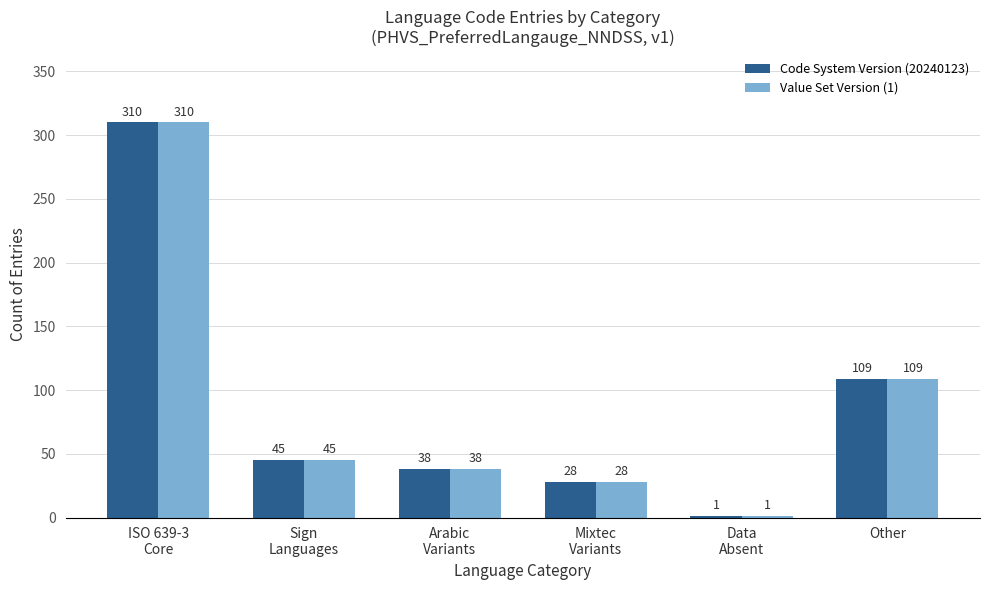

The Value Set Version (1) series shows 38 at Arabic
Variants. True or false?

True